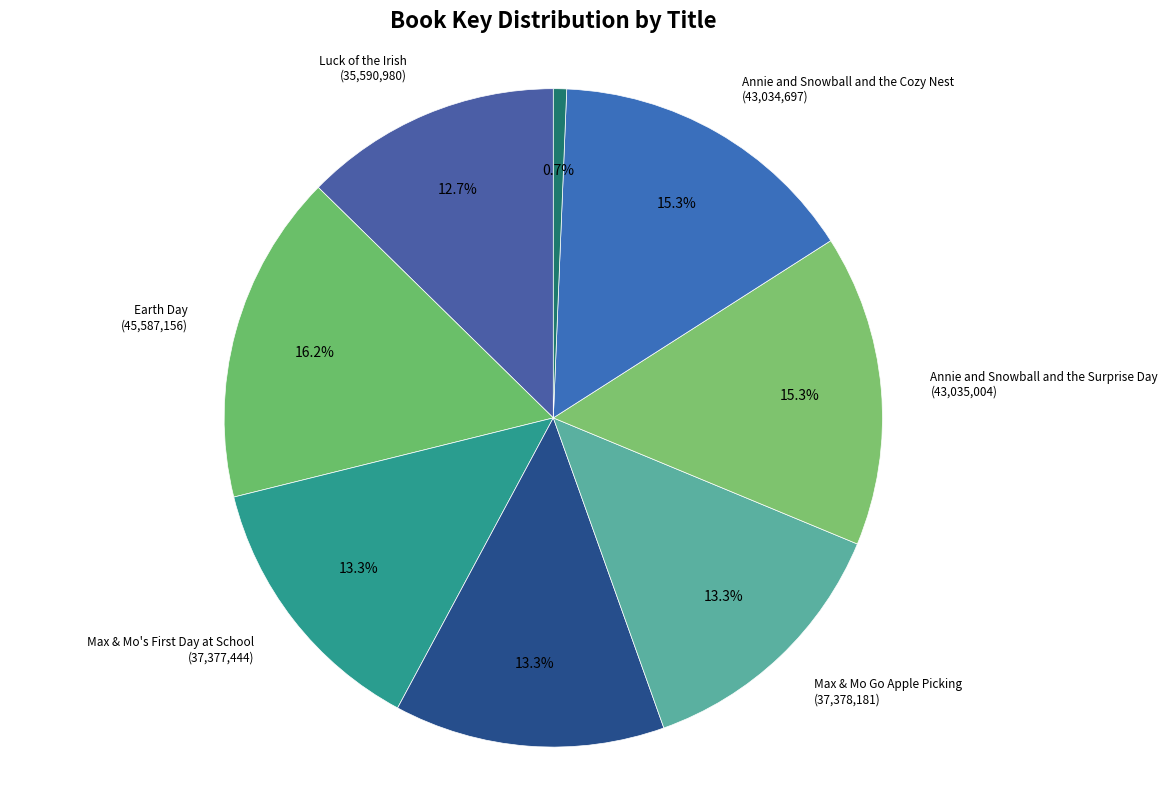

Between Puppy Mudge Wants to Play and Max & Mo Go Apple Picking, which is larger?

Max & Mo Go Apple Picking